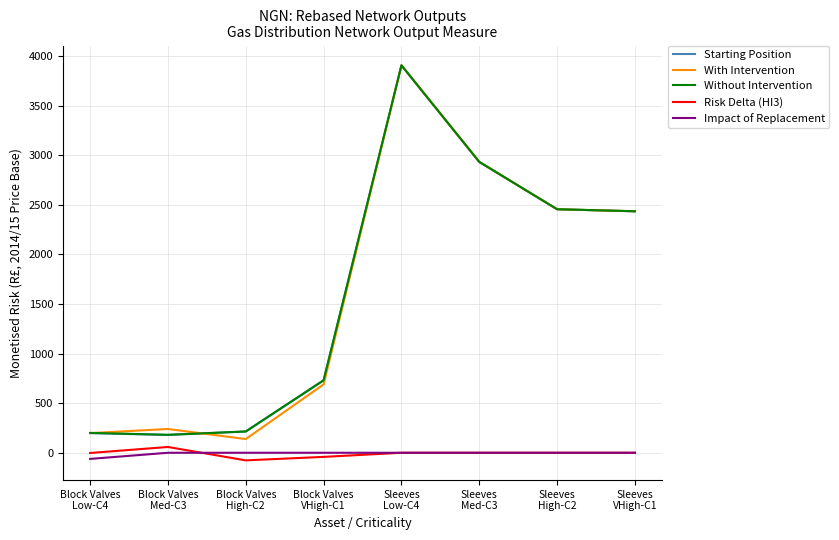

True or false: Impact of Replacement and Without Intervention intersect in this chart.

False